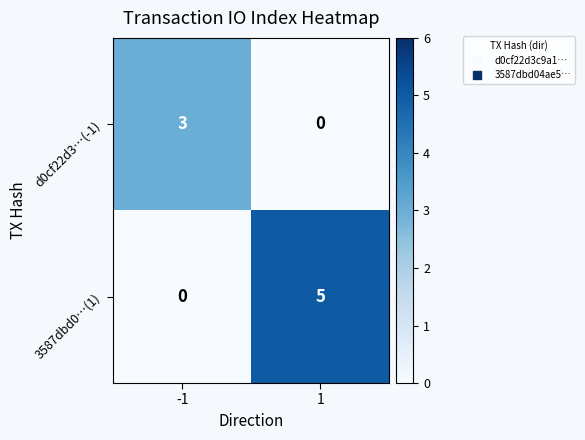

How many series are shown in this chart?

2